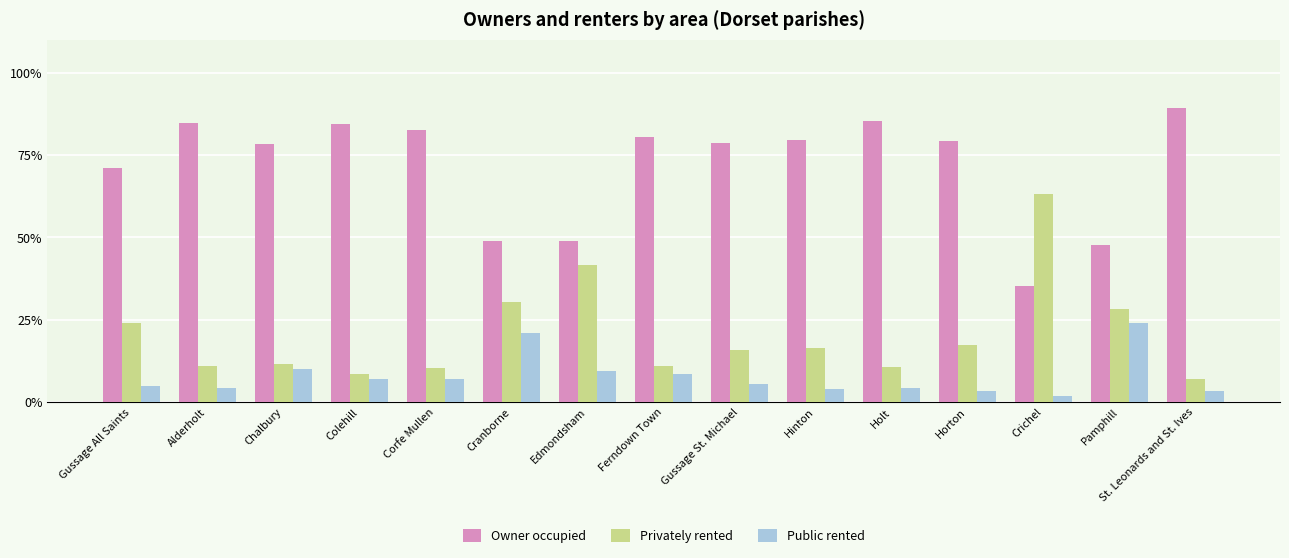

How many categories are shown in the chart?

15